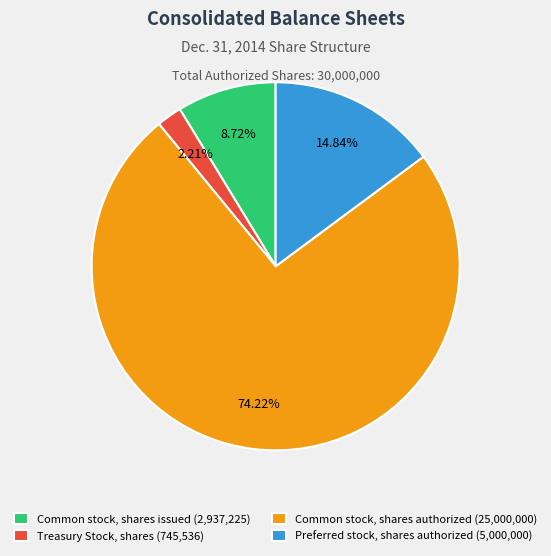

The Treasury Stock, shares slice represents 2% of the pie. True or false?

True